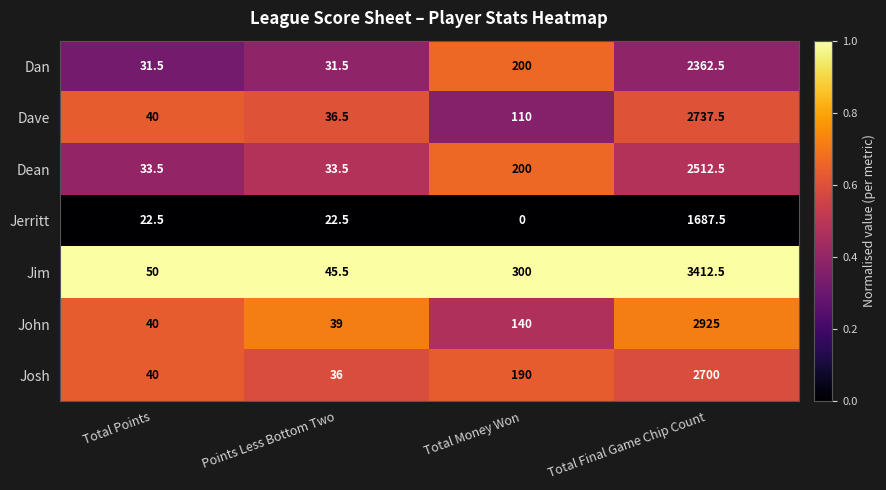

What is the maximum value for Josh?

2700.0